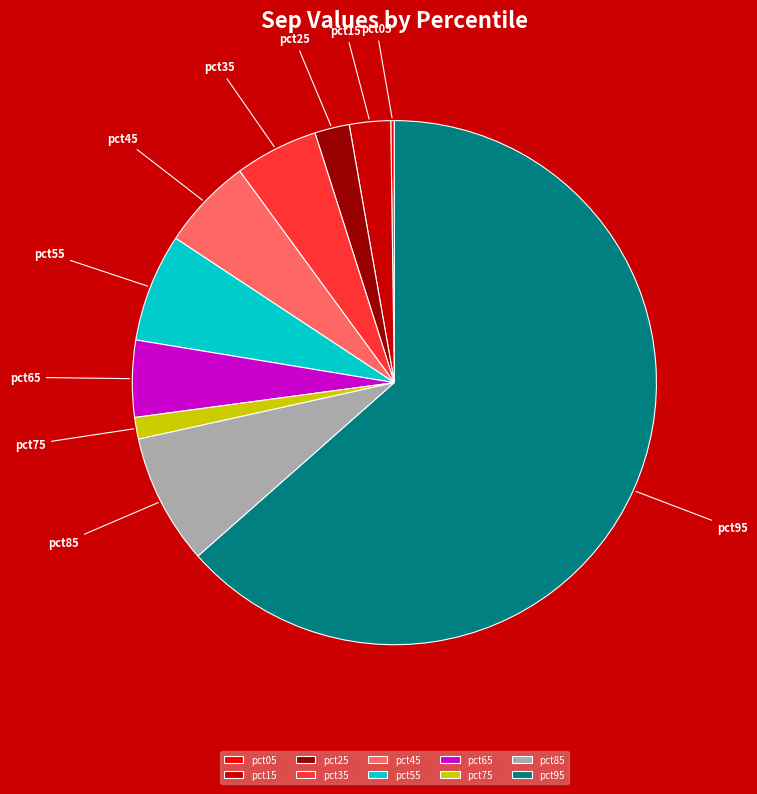

Combined, do pct35 and pct65 account for over 50%?

No